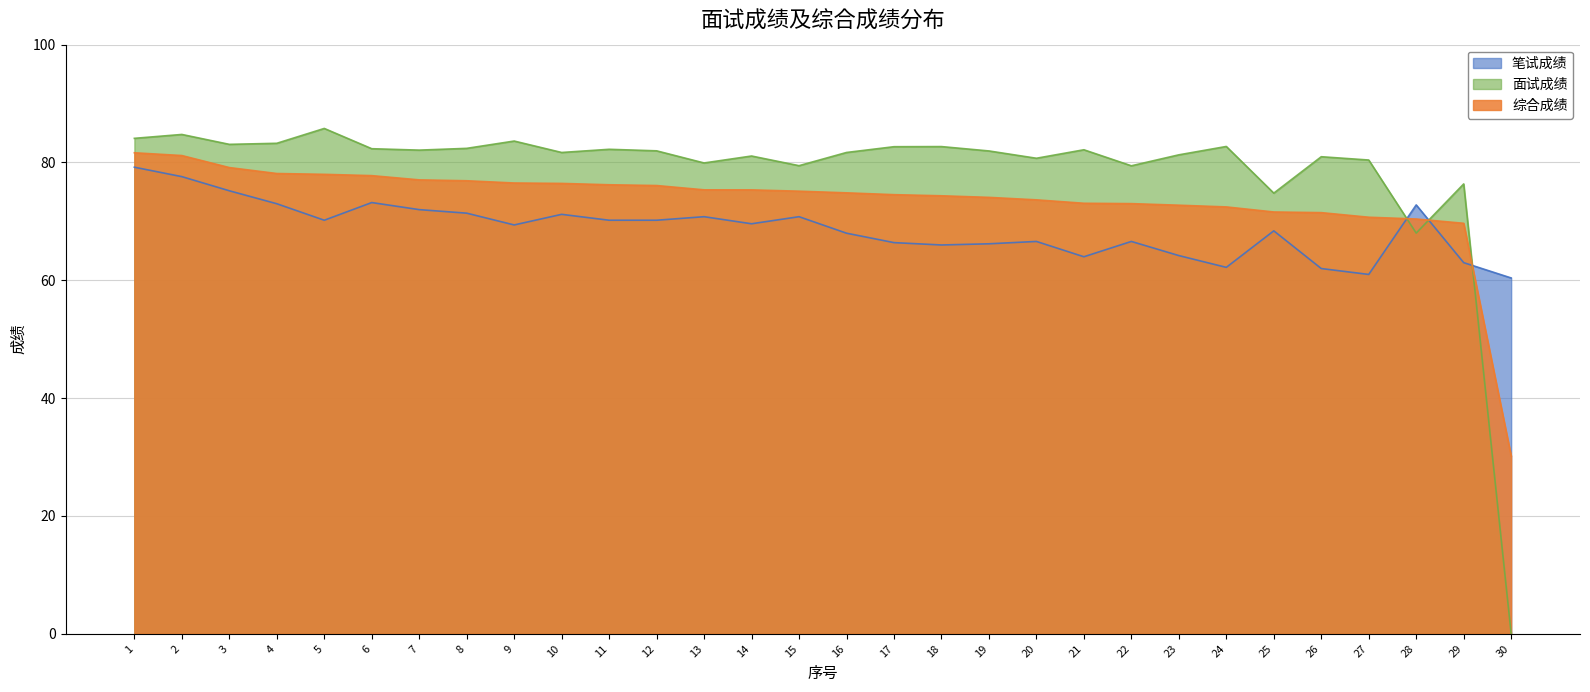

Reading left to right, transcribe all the data shown in this chart.

笔试成绩: 79.2	77.6	75.2	73.0	70.2	73.2	72.0	71.4	69.4	71.2	70.2	70.2	70.8	69.6	70.8	68.0	66.4	66.0	66.2	66.6	64.0	66.6	64.2	62.2	68.4	62.0	61.0	72.8	63.0	60.4
面试成绩: 84.1	84.8	83.1	83.3	85.8	82.3	82.1	82.4	83.6	81.7	82.2	82.0	79.9	81.1	79.5	81.7	82.7	82.7	82.0	80.7	82.2	79.4	81.3	82.7	74.8	81.0	80.4	68.0	76.4	0.0
综合成绩: 81.7	81.2	79.1	78.1	78.0	77.8	77.0	76.9	76.5	76.5	76.2	76.1	75.4	75.3	75.1	74.8	74.5	74.3	74.1	73.7	73.1	73.0	72.8	72.5	71.6	71.5	70.7	70.4	69.7	30.2